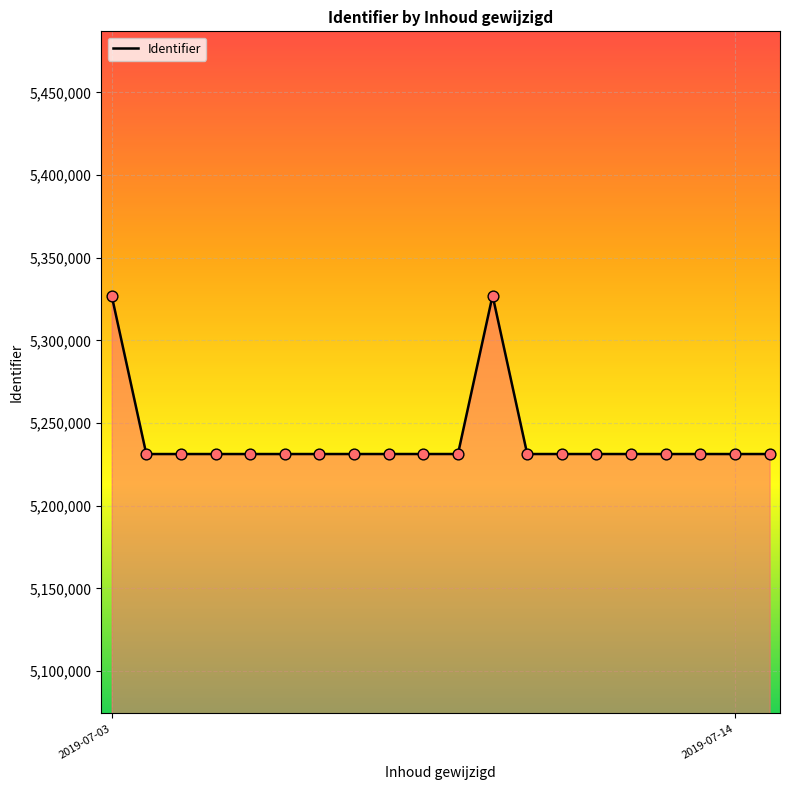

What is the minimum value shown in the chart?

5231291